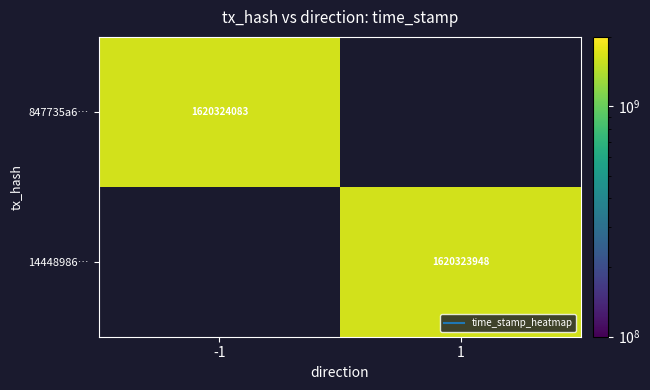

How many categories are shown in the chart?

2